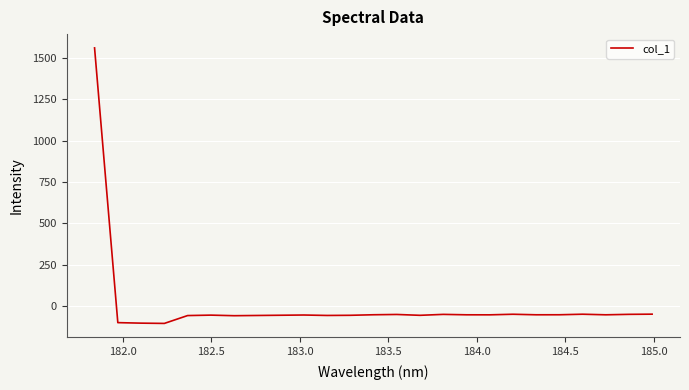

What is the maximum value shown in the chart?

1562.6